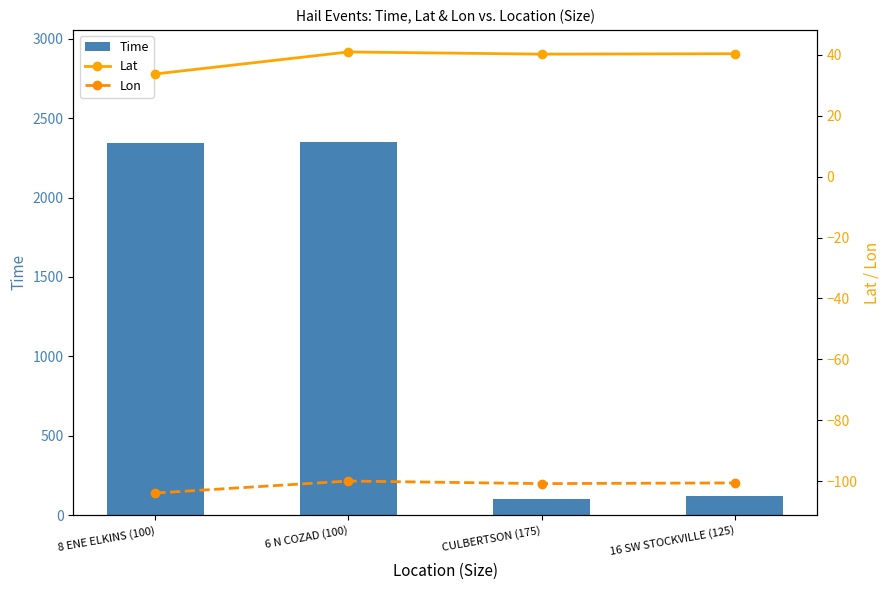

Reading right to left, list all the values displayed in this chart.

Time: 16 SW STOCKVILLE (125)=120.0	CULBERTSON (175)=100.0	6 N COZAD (100)=2351.0	8 ENE ELKINS (100)=2343.0
Lat: 16 SW STOCKVILLE (125)=40.4	CULBERTSON (175)=40.2	6 N COZAD (100)=41.0	8 ENE ELKINS (100)=33.7
Lon: 16 SW STOCKVILLE (125)=-100.6	CULBERTSON (175)=-100.8	6 N COZAD (100)=-100.0	8 ENE ELKINS (100)=-103.9